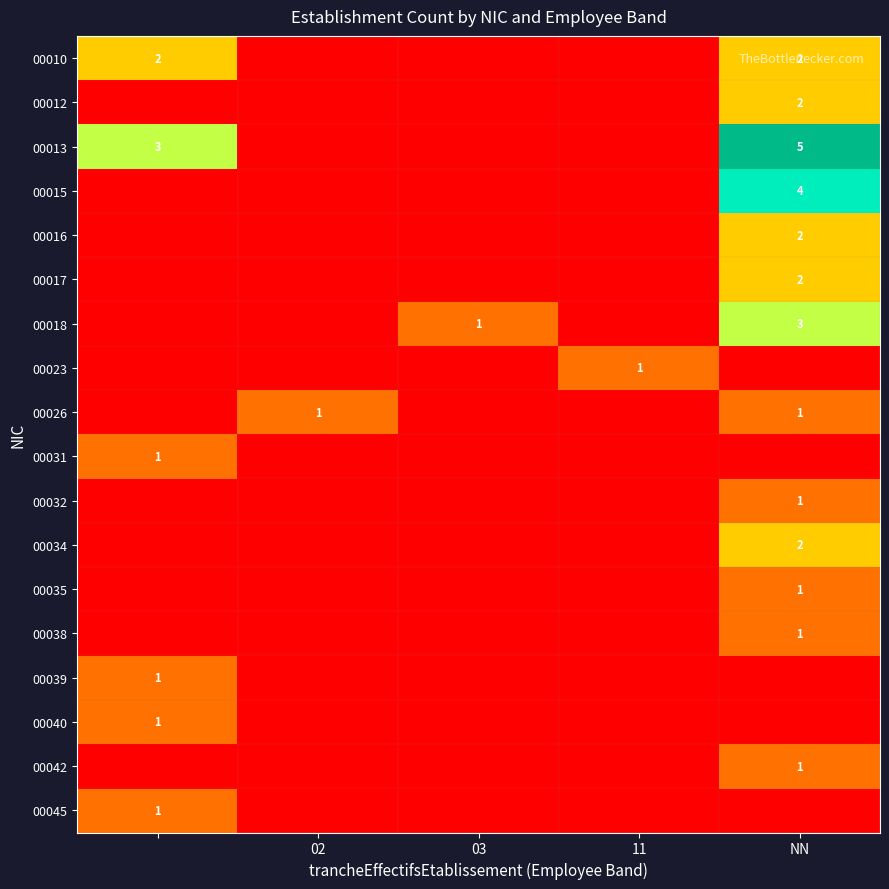

The 00026 series shows 2 at NN. True or false?

False